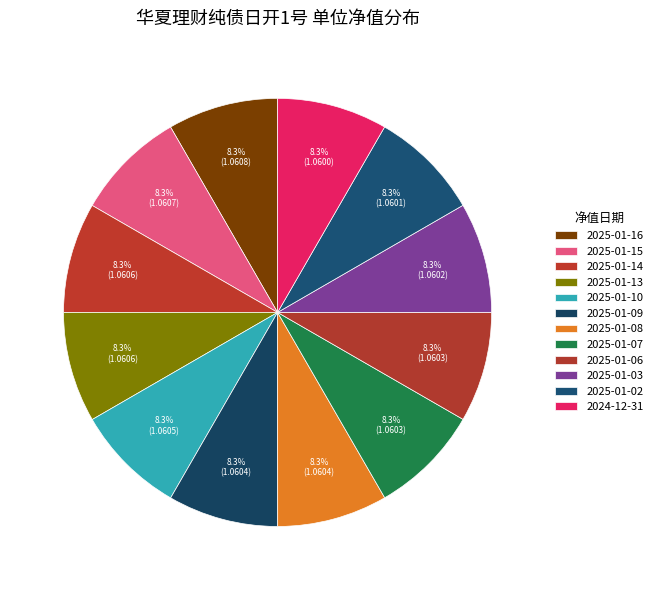

Combined, do 2025-01-08 and 2025-01-07 account for over 50%?

No